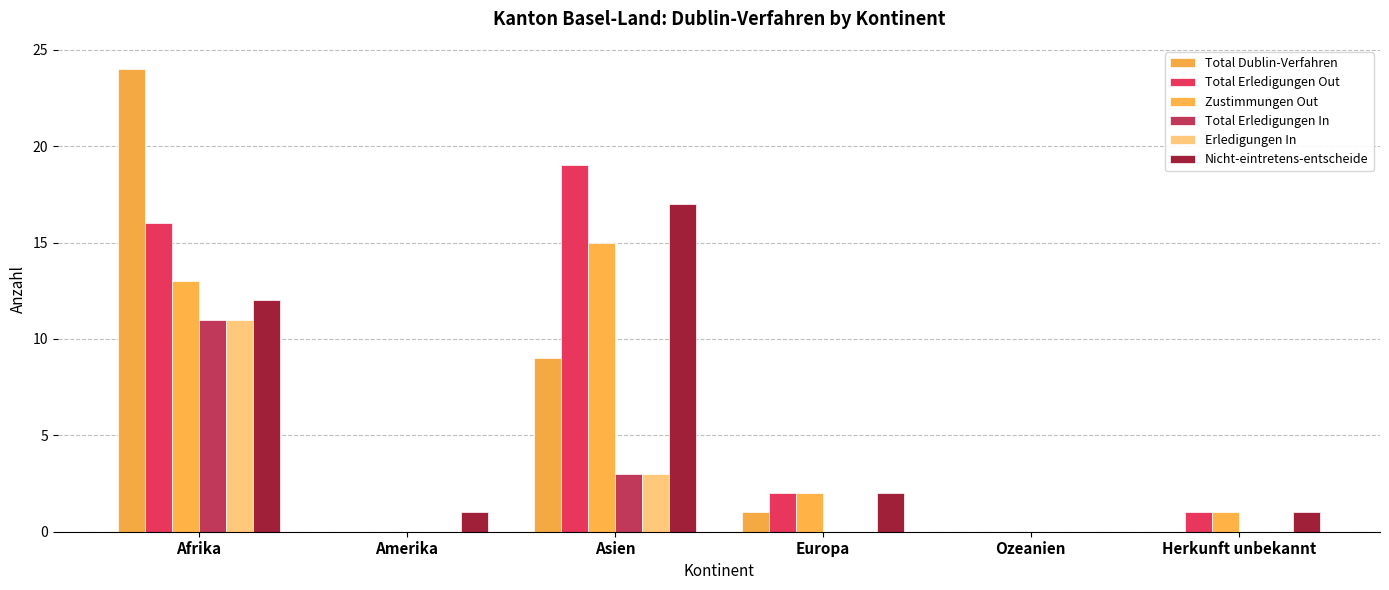

At which category is the sum across all series the highest?

Afrika